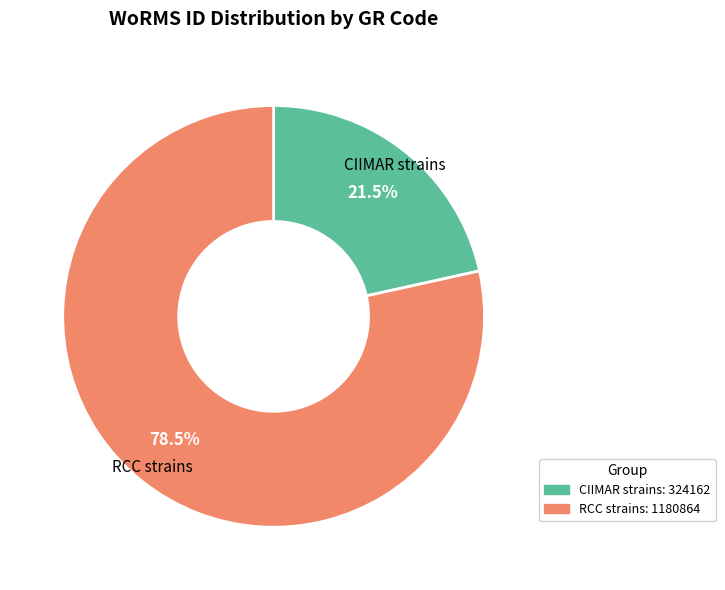

Which slice is the largest?

RCC strains